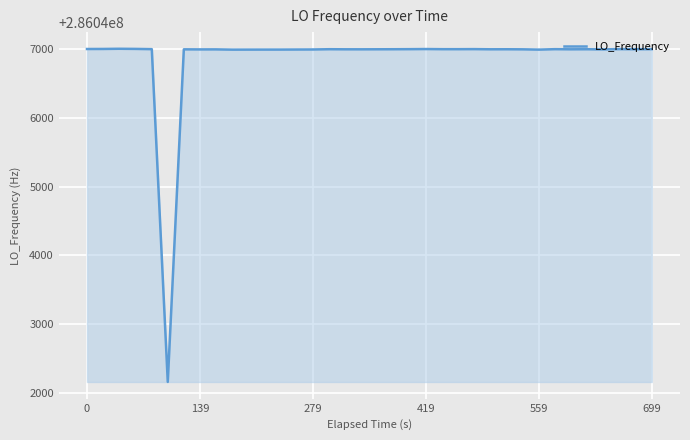

What is the maximum value shown in the chart?

286047004.3